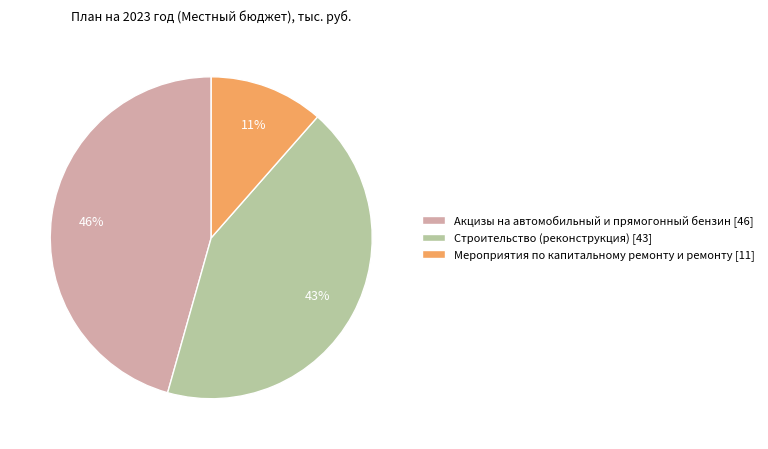

Does any single category account for the majority?

No